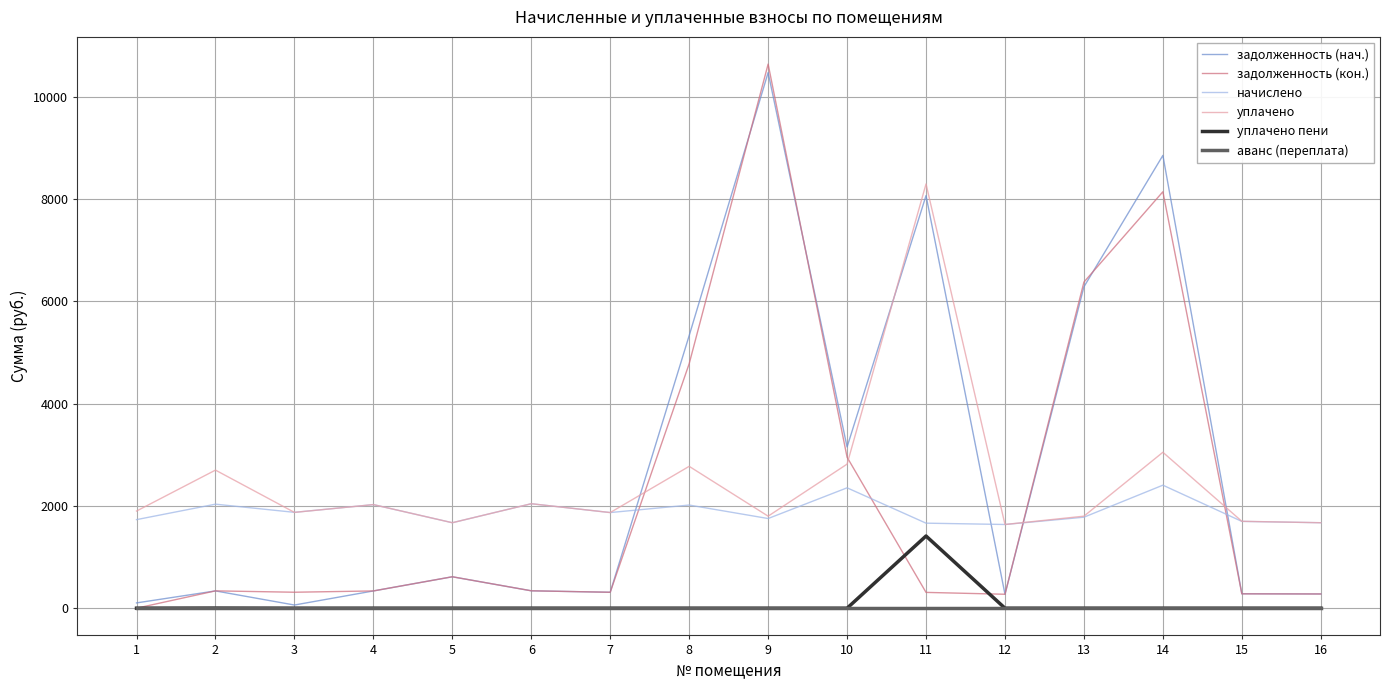

What is the difference between the highest and lowest values at 8?

5331.6